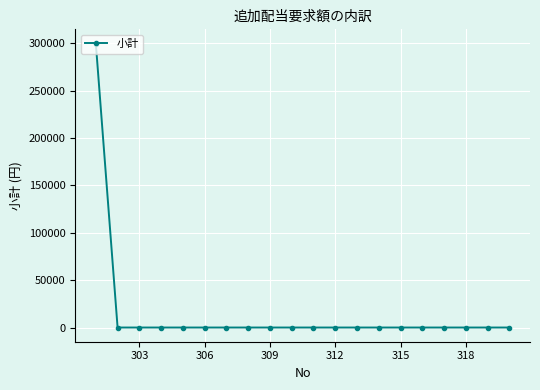

What is the maximum value shown in the chart?

299580